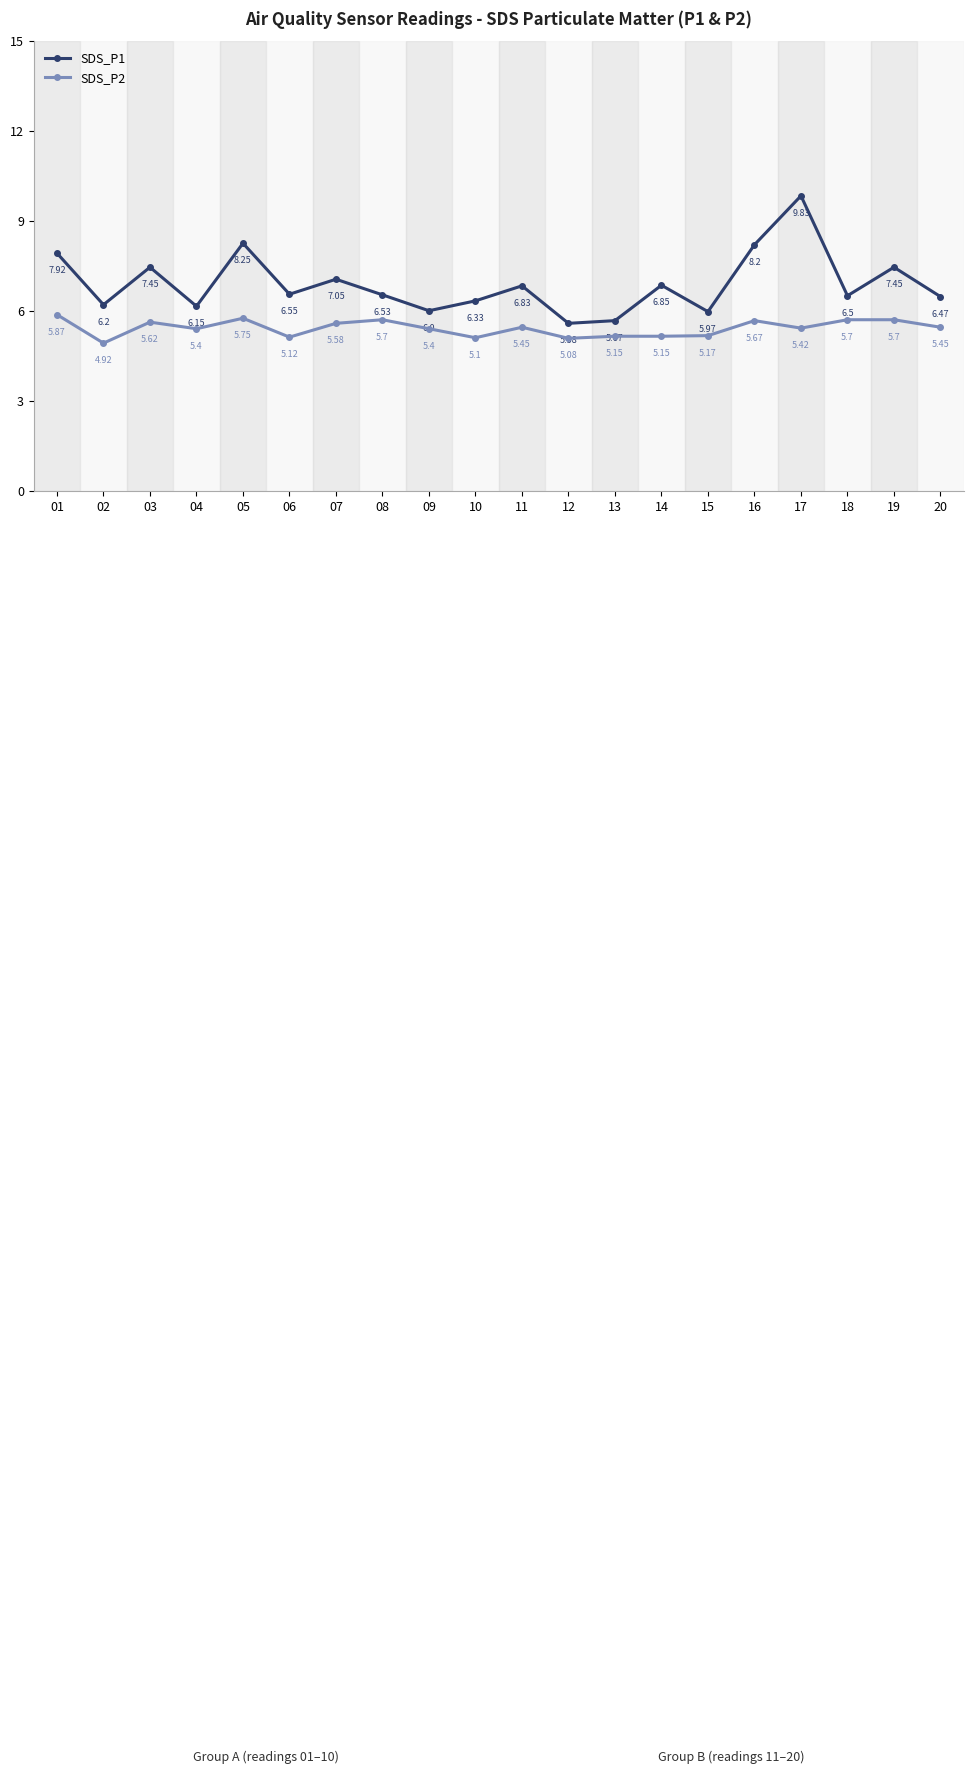

What is the average value of the SDS_P1 series?

6.9